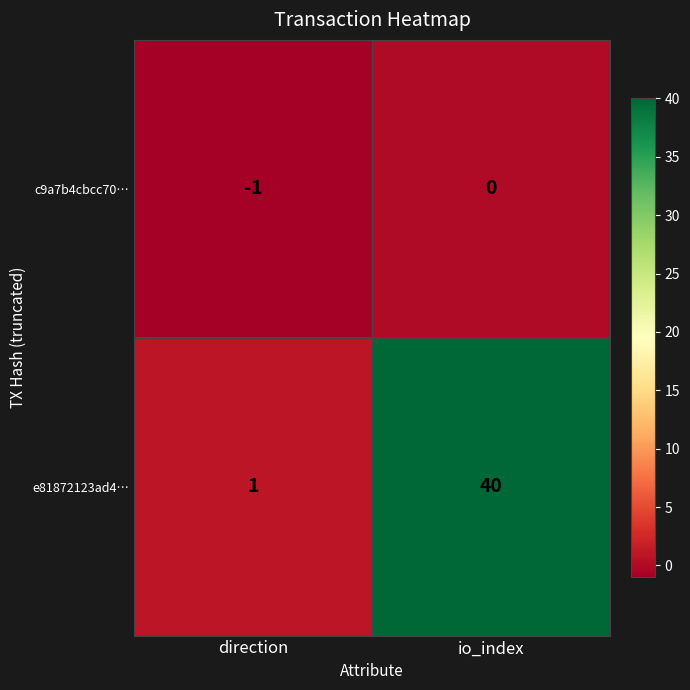

What is the maximum value for e81872123ad4…?

40